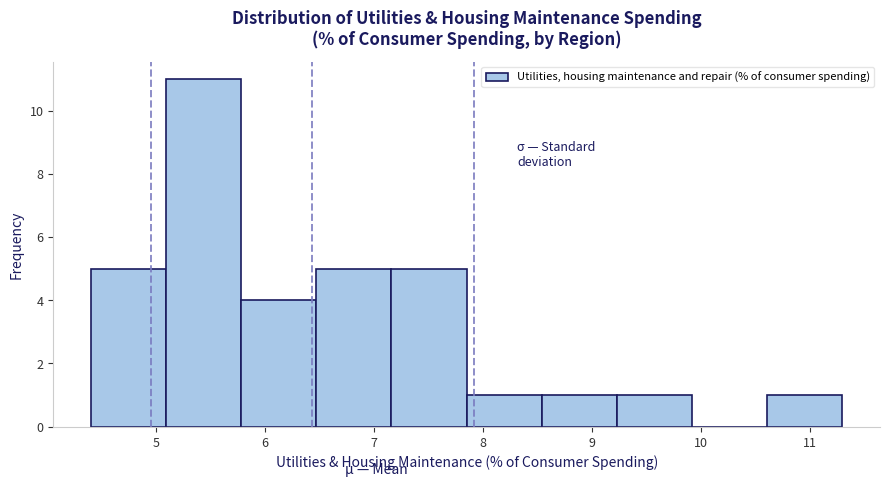

Reading left to right, transcribe this chart: for each bar, give the range it covers on the x-axis and its height. Neither the bar edges nor the heights are printed on the chart, so give them approximately, as read against the axes.

4.40 to 5.09: 5
5.09 to 5.78: 11
5.78 to 6.47: 4
6.47 to 7.16: 5
7.16 to 7.85: 5
7.85 to 8.54: 1
8.54 to 9.23: 1
9.23 to 9.92: 1
9.92 to 10.61: 0
10.61 to 11.30: 1